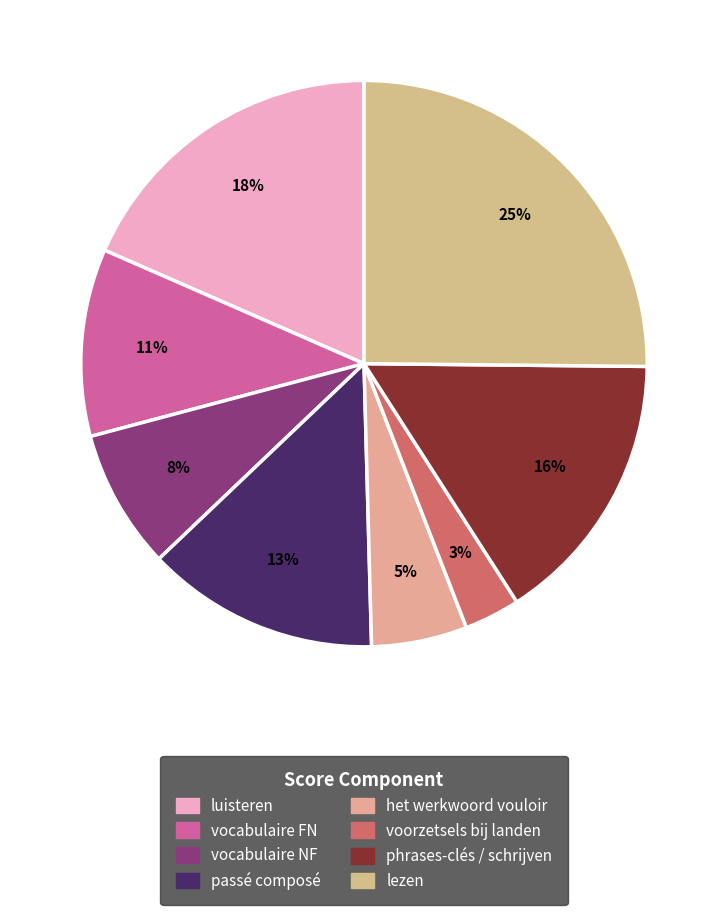

Count the number of slices in the pie.

8